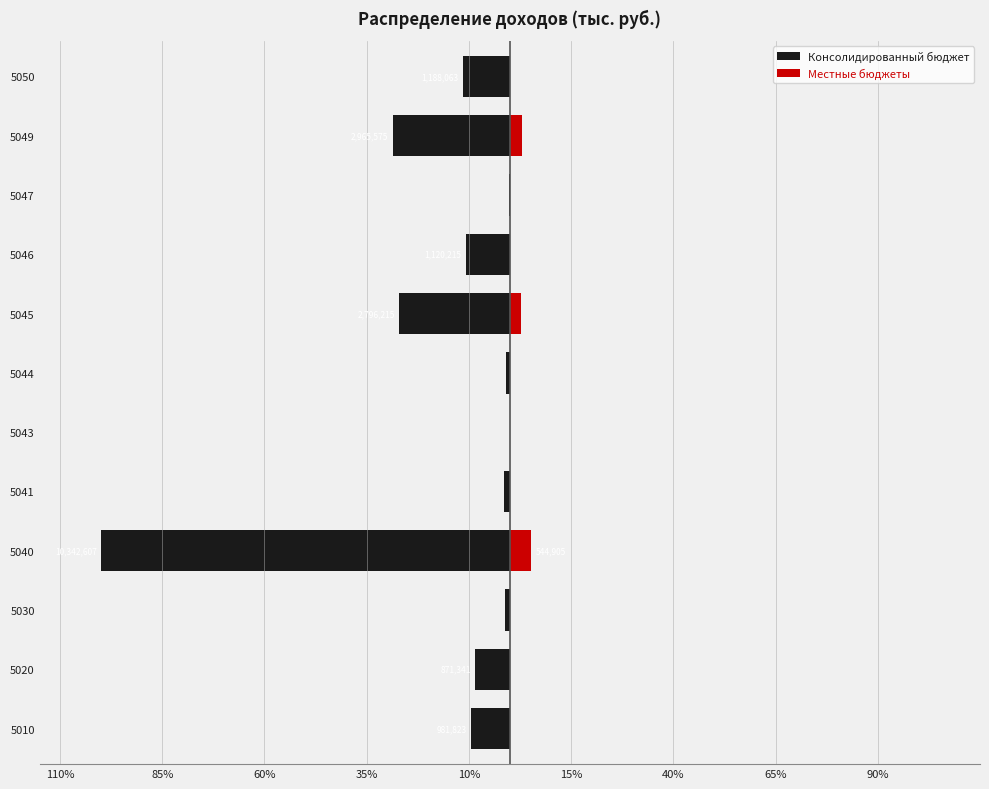

Count the number of categories in the chart.

12